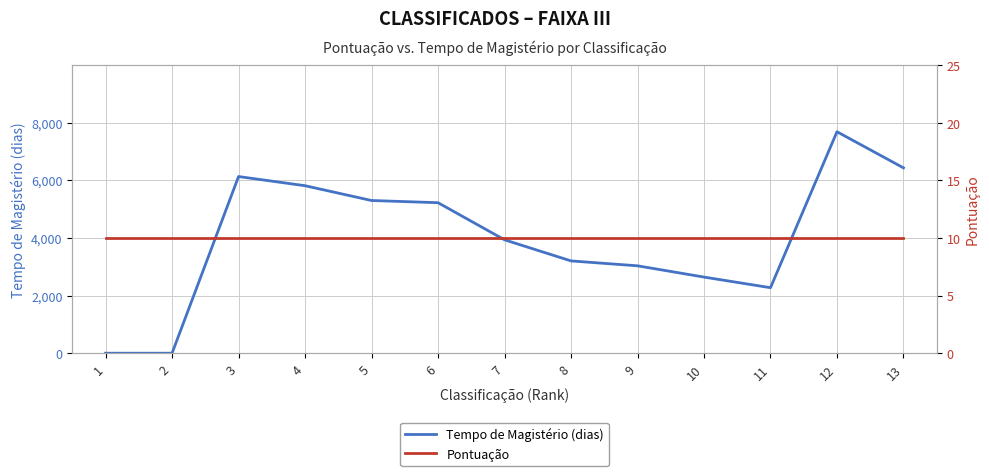

How many interior local peaks does the Tempo de Magistério (dias) series have?

2